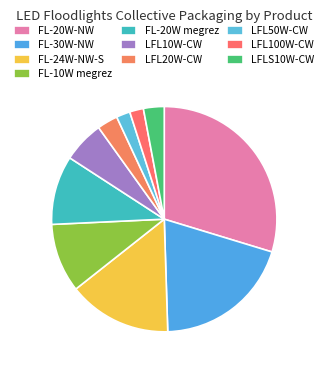

How many slices are in this pie chart?

10